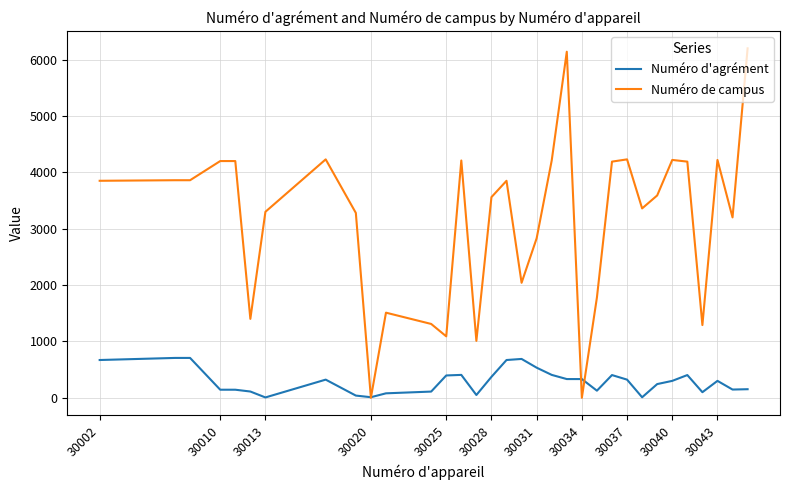

List the series in order of their peak value, lowest first.

Numéro d'agrément, Numéro de campus